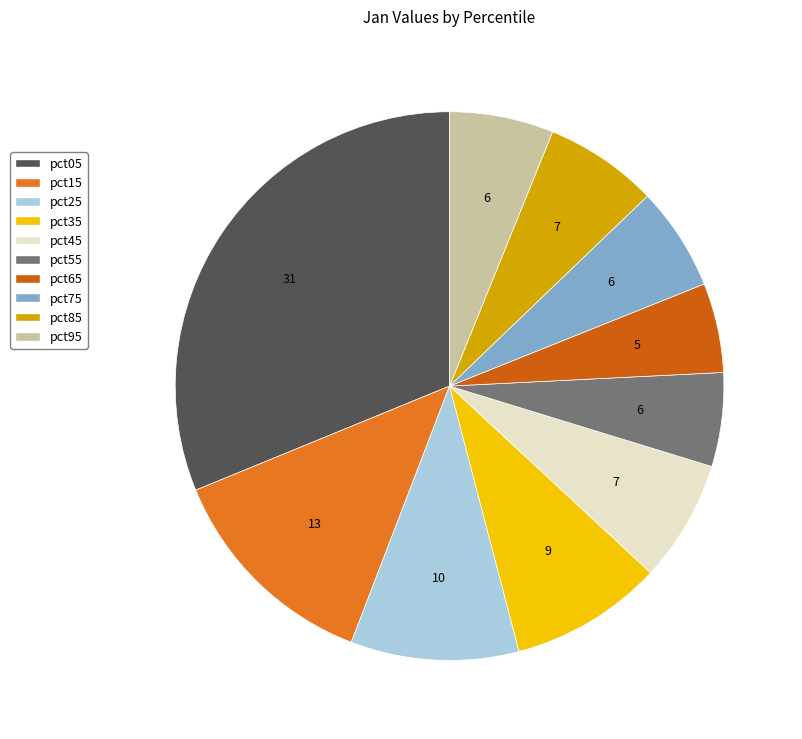

To the nearest percent, what is the difference between the largest and smallest slice percentages?

26%